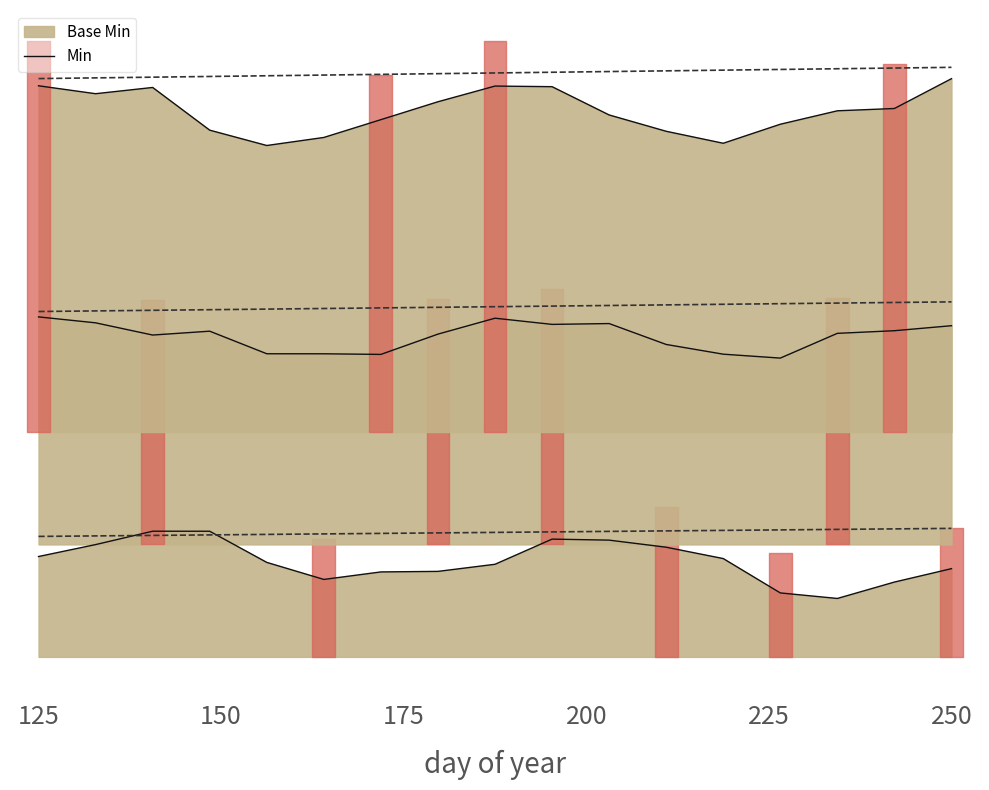

What is the difference between the maximum and minimum values?

0.4